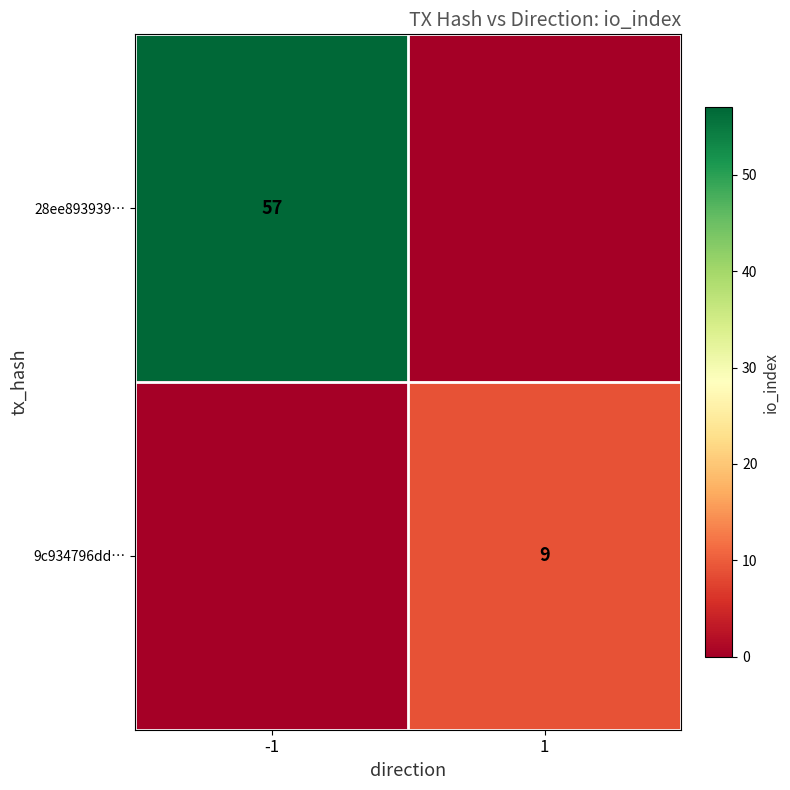

Is it true that 9c934796dd… equals 2 at 1?

False